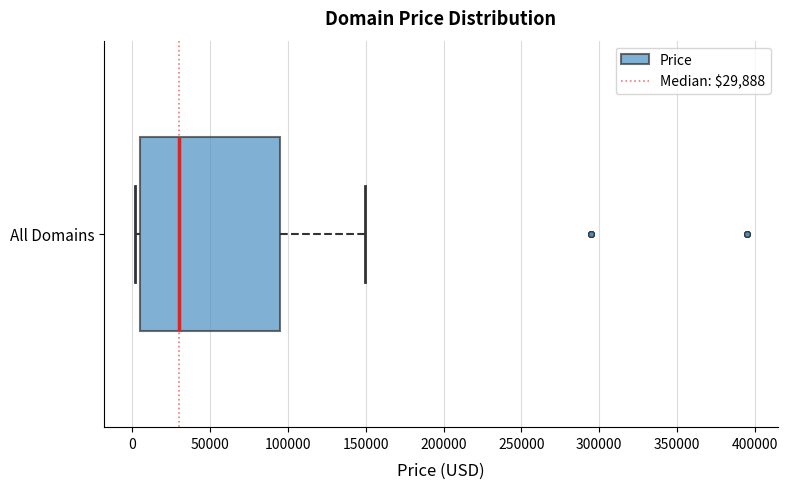

Read this box plot against the x-axis: the position of the median line, the range covered by the box, and the ends of both whiskers. The values are not printed on the chart, so give them approximately, as read against the axis.

median 30000, box 5000 to 95000, whiskers 0 to 150000